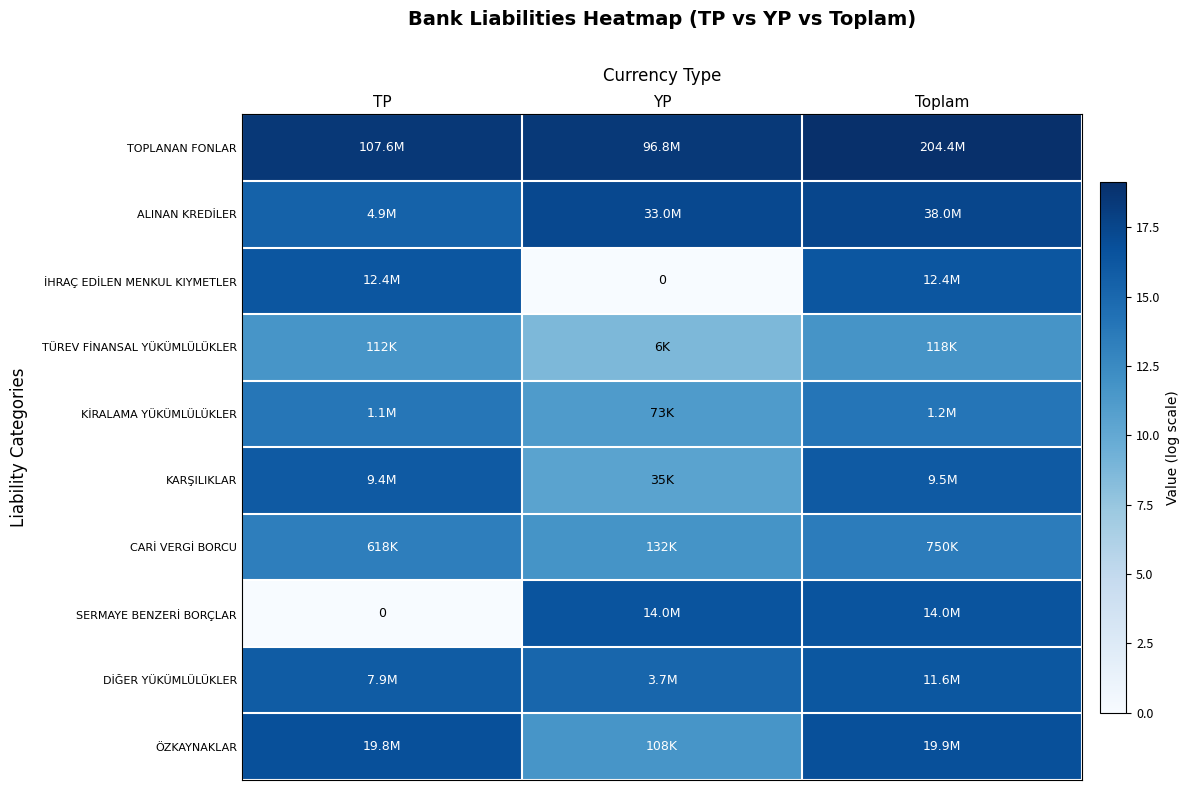

Between YP and TP, which is larger?

TP